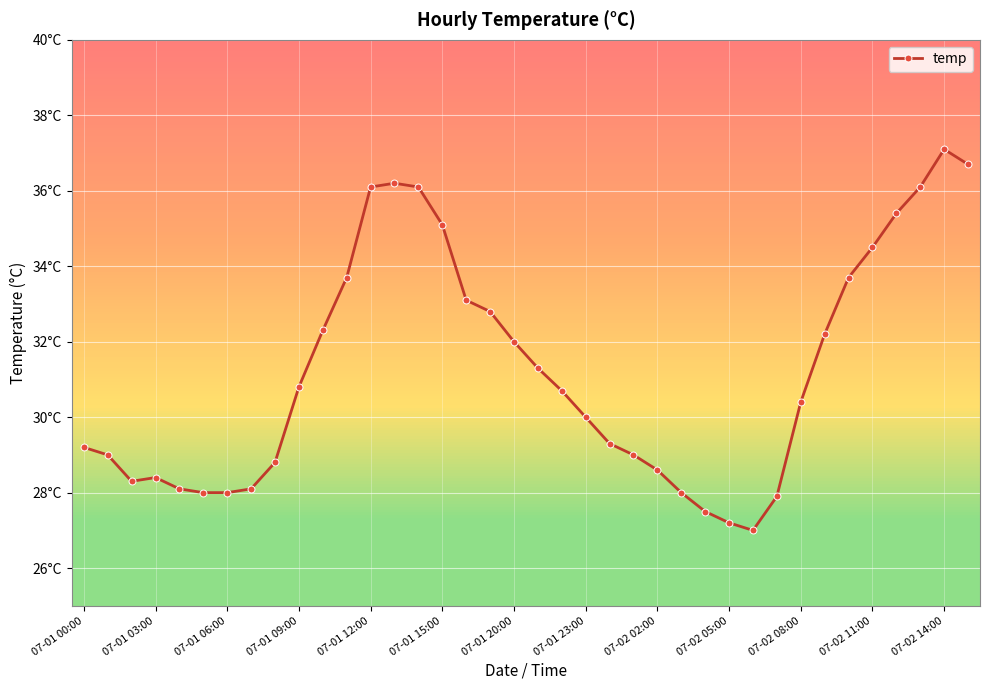

Reading left to right, list all the values displayed in this chart.

29.2	29.0	28.3	28.4	28.1	28.0	28.0	28.1	28.8	30.8	32.3	33.7	36.1	36.2	36.1	35.1	33.1	32.8	32.0	31.3	30.7	30.0	29.3	29.0	28.6	28.0	27.5	27.2	27.0	27.9	30.4	32.2	33.7	34.5	35.4	36.1	37.1	36.7